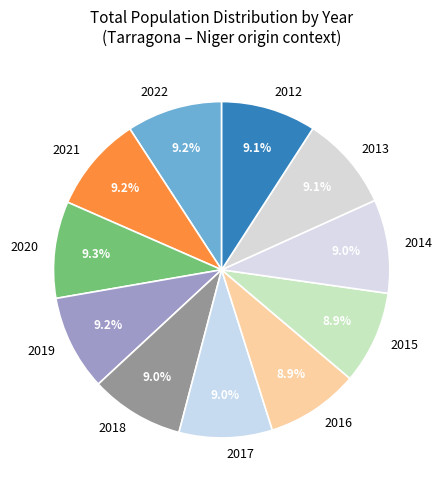

What is the ratio of the value at 2016 to the value at 2013?

1.0